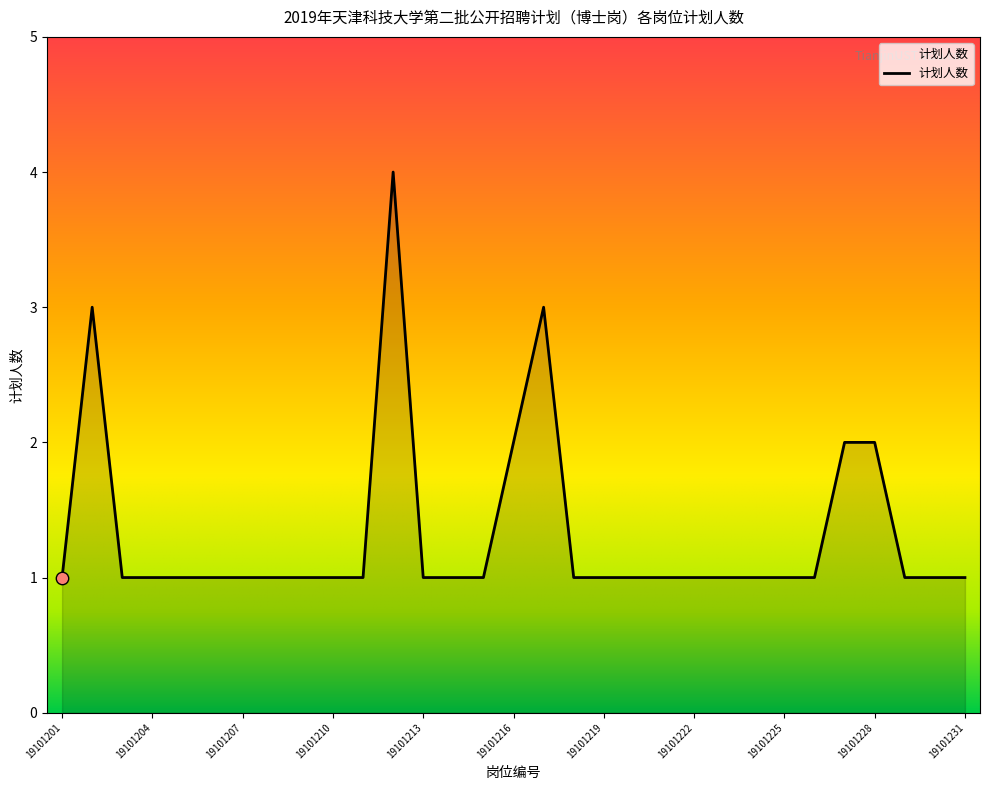

What is the greatest value displayed?

4